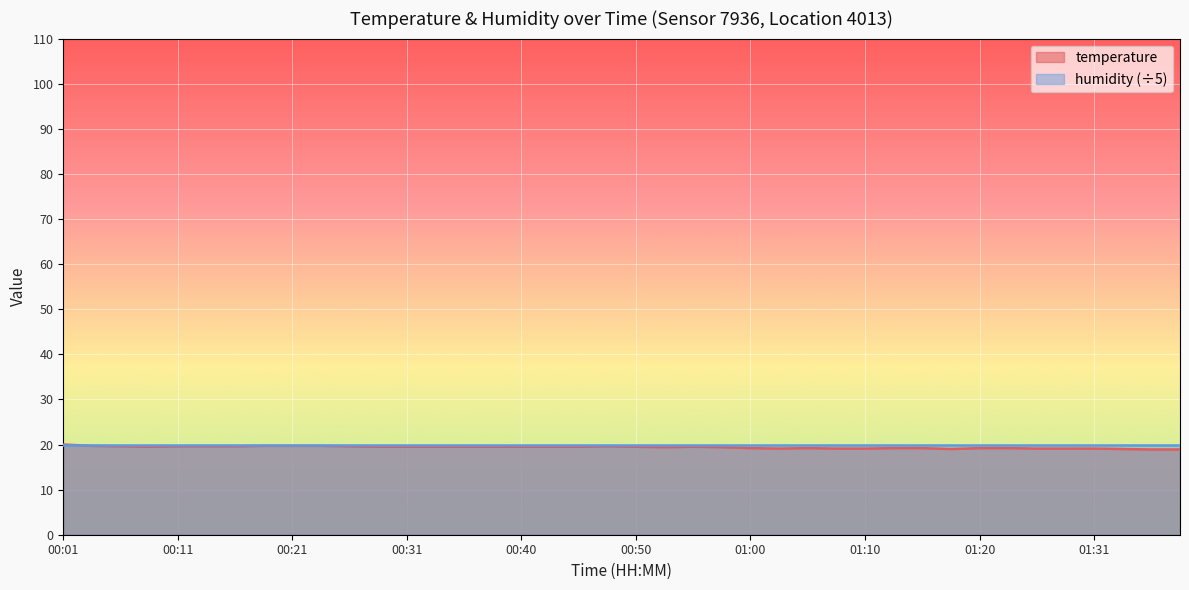

What is the difference between the second highest and minimum values?

0.8